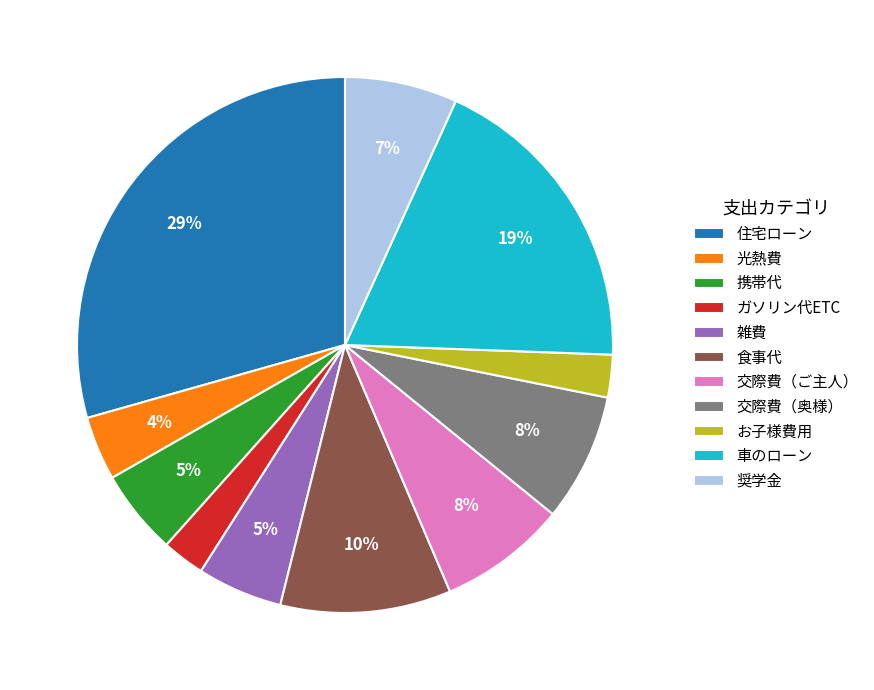

Approximately how many times larger is the value at ガソリン代ETC compared to 奨学金?

0.4